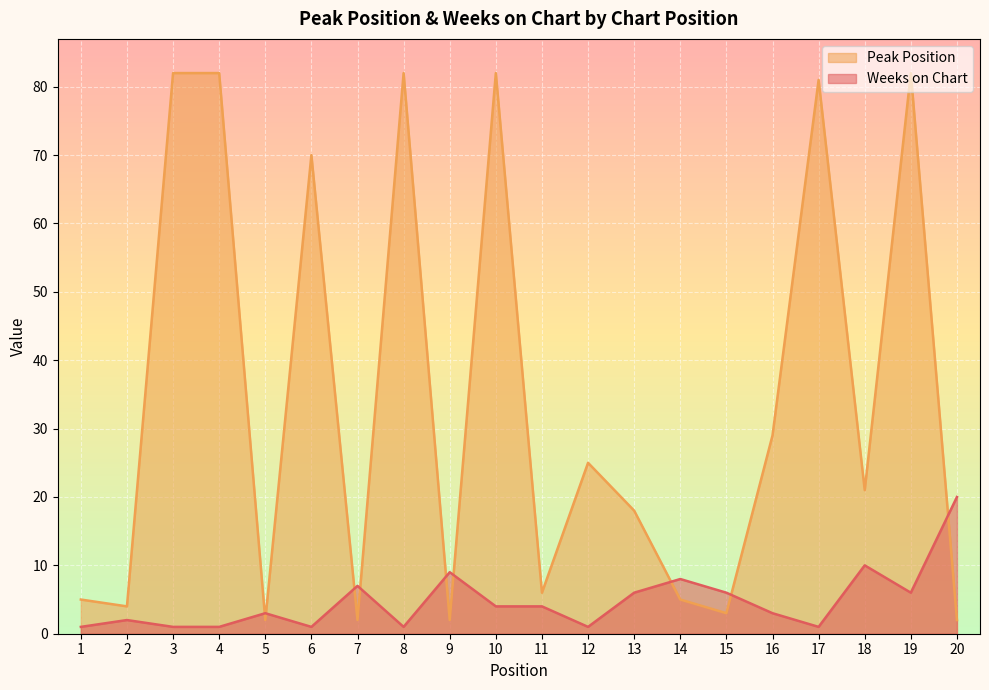

Reading left to right, extract all data points from this chart.

Peak Position: 1=5	2=4	3=82	4=82	5=2	6=70	7=2	8=82	9=2	10=82	11=6	12=25	13=18	14=5	15=3	16=29	17=81	18=21	19=82	20=2
Weeks on Chart: 1=1	2=2	3=1	4=1	5=3	6=1	7=7	8=1	9=9	10=4	11=4	12=1	13=6	14=8	15=6	16=3	17=1	18=10	19=6	20=20